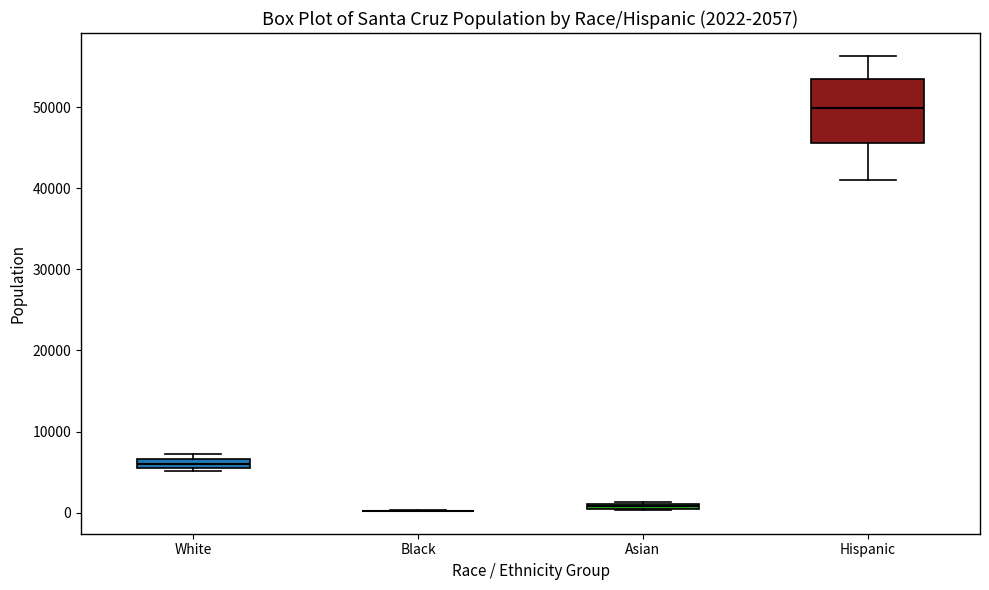

Comparing the boxes themselves (not the whiskers), which one is the tallest?

Hispanic